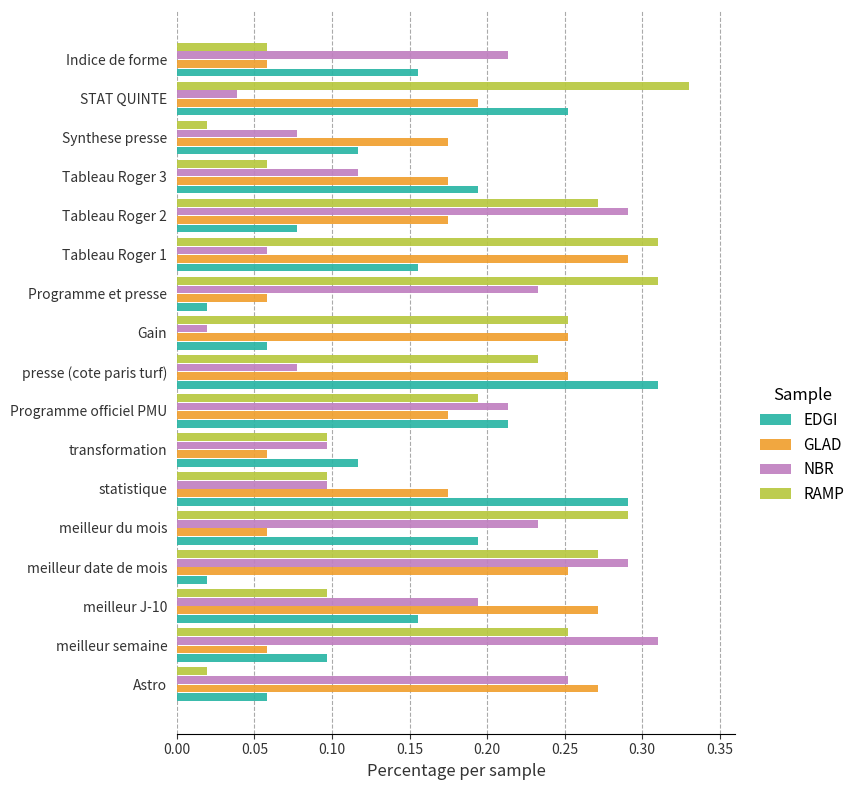

Is it true that GLAD equals 0.0 at meilleur semaine?

False